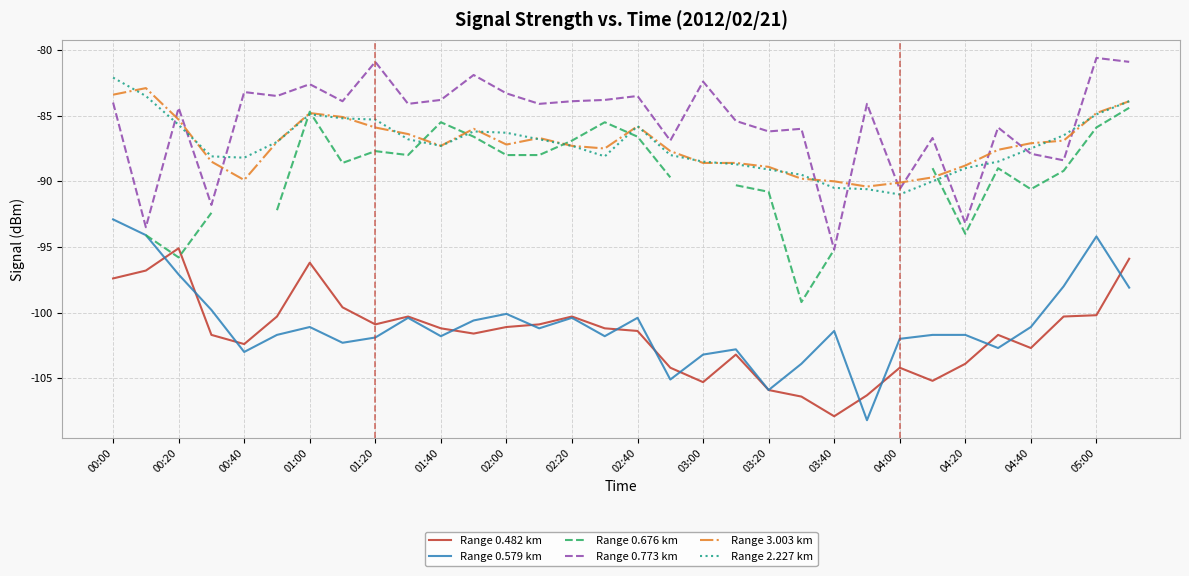

Is it true that Range 2.227 km equals -85.3 at 01:20?

True